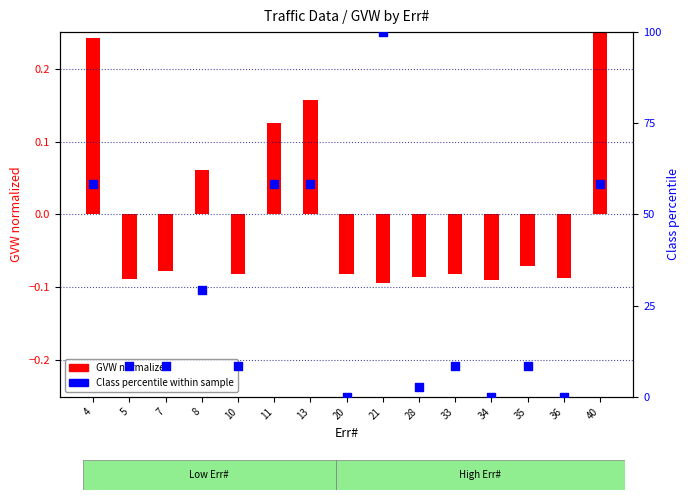

What is the change in value from 11 to 28?

-55.6